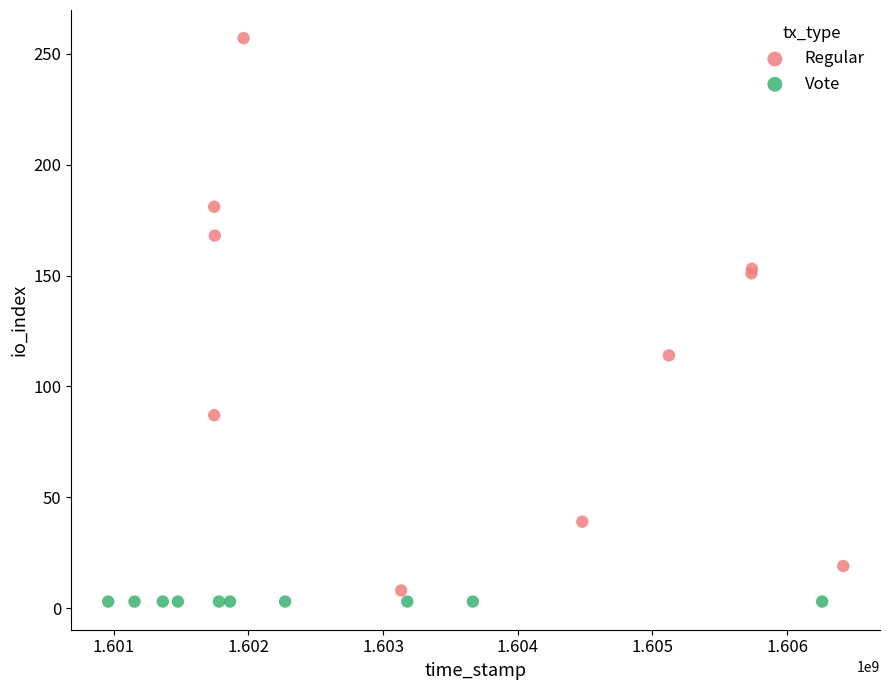

Which series reaches the minimum Y coordinate?

Vote